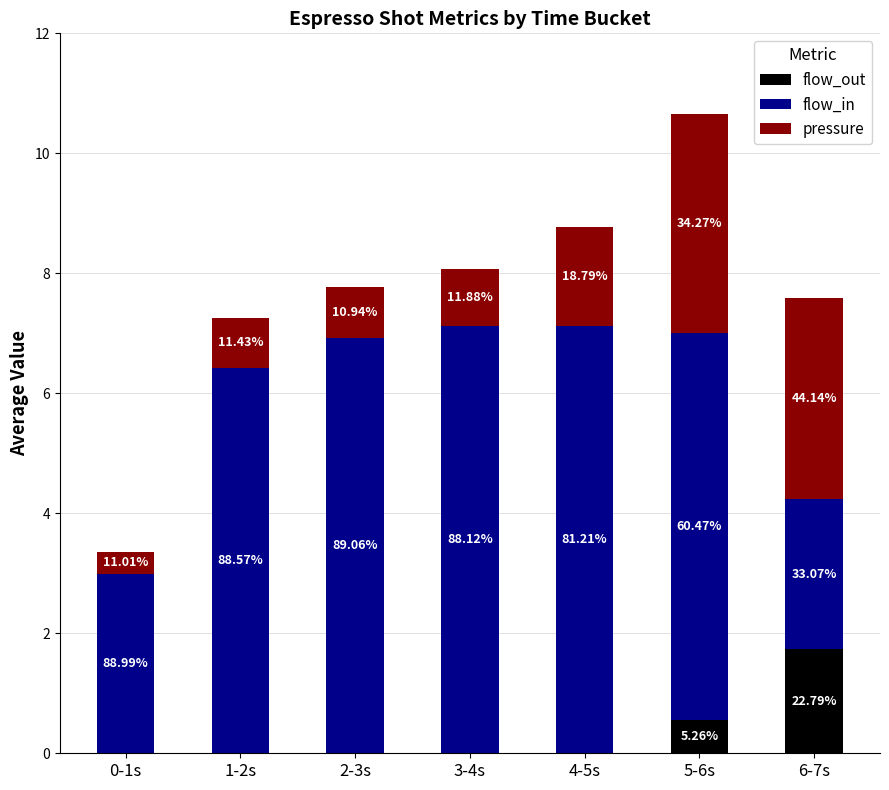

Does the chart contain stacked bars?

Yes